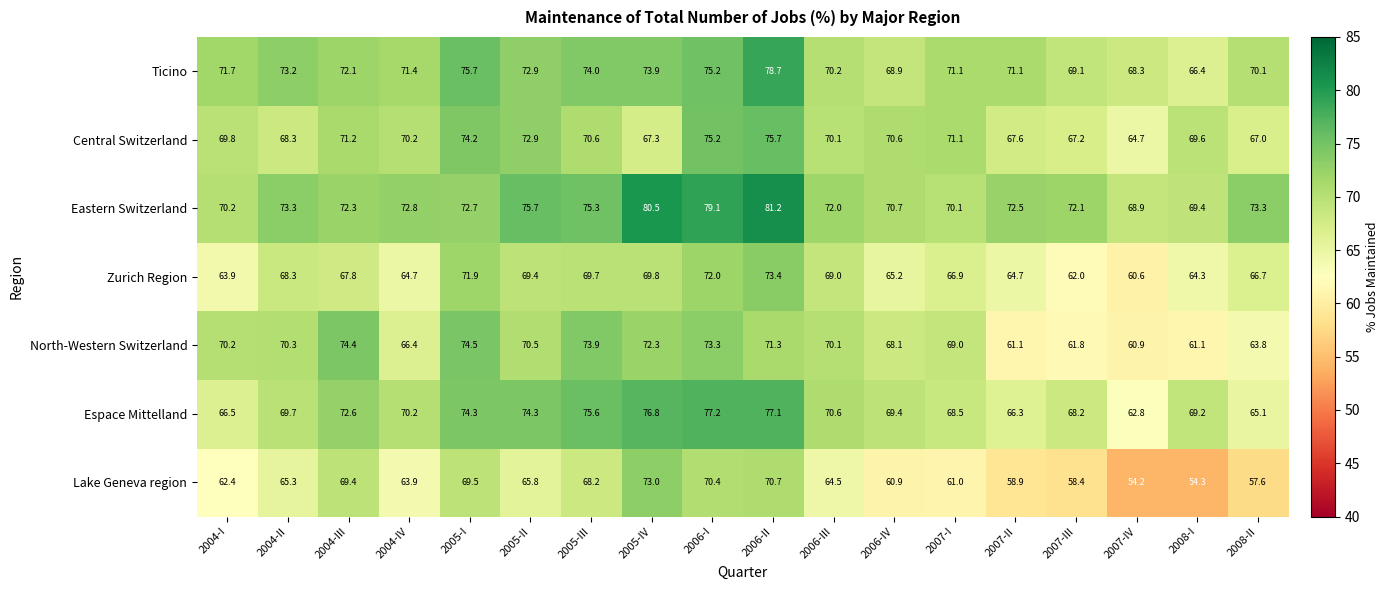

At how many categories does at least one series exceed 57?

18